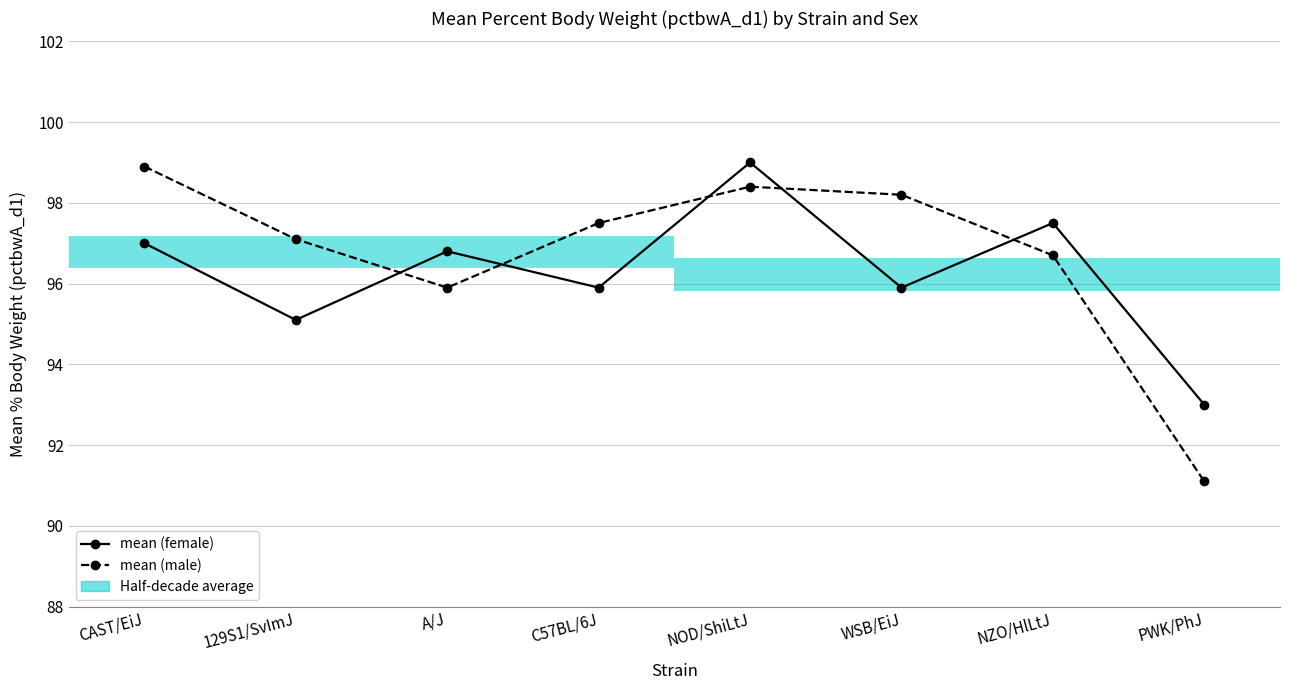

Which series changed the most between 129S1/SvImJ and C57BL/6J?

mean (female)